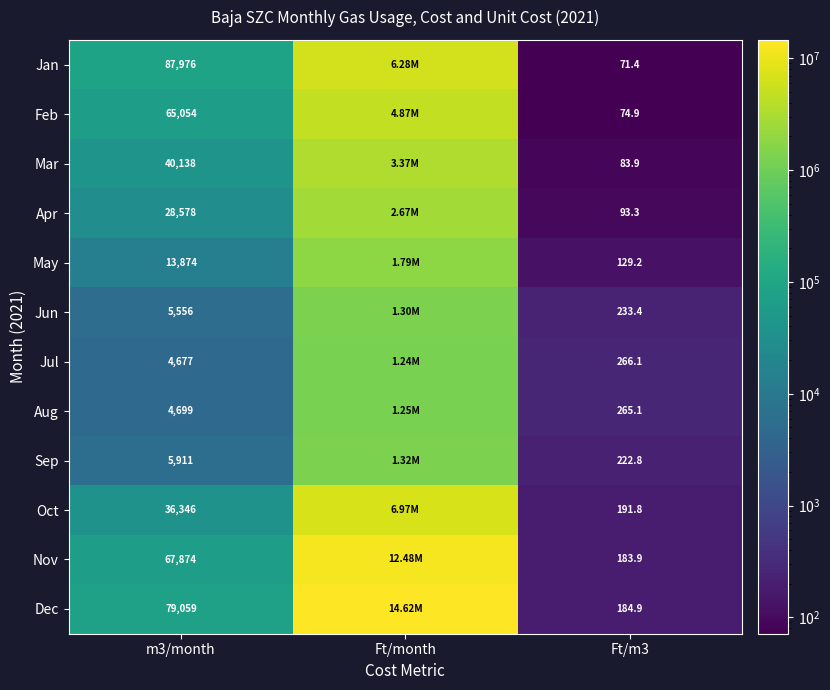

At how many categories does at least one series exceed 10107224?

1